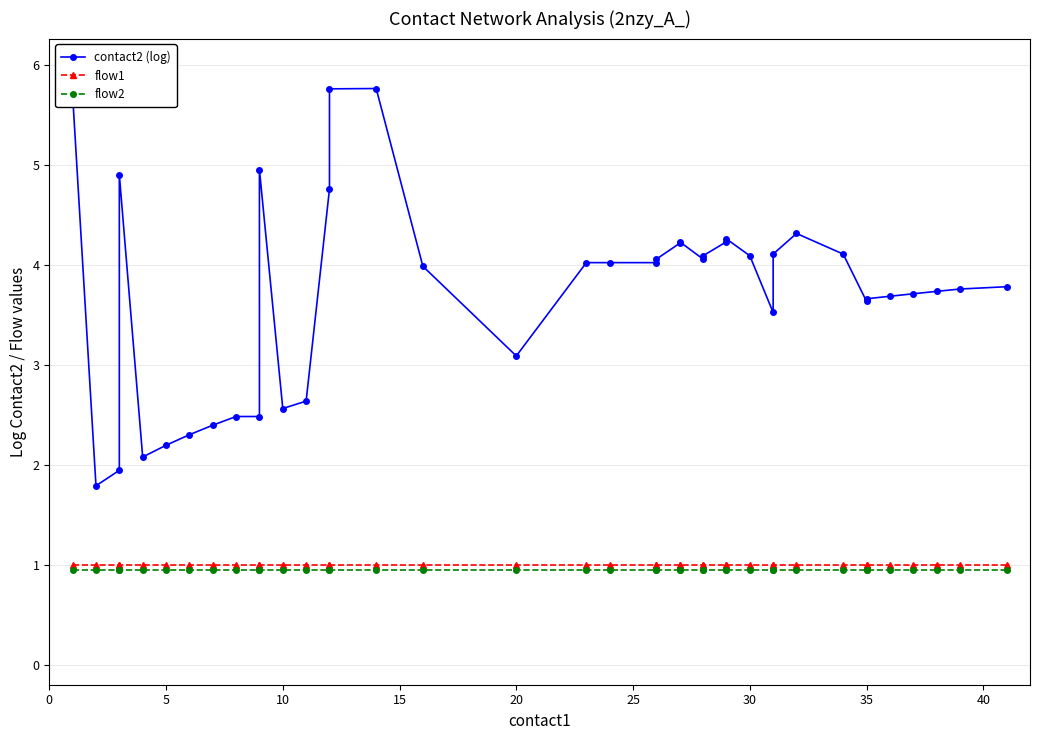

Reading left to right, transcribe all the data shown in this chart.

contact2 (log): 5.7	1.8	1.9	4.9	2.1	2.2	2.3	2.4	2.5	2.5	5.0	2.6	2.6	4.8	5.8	5.8	4.0	3.1	4.0	4.0	4.0	4.1	4.2	4.2	4.1	4.1	4.2	4.3	4.1	3.5	4.1	4.3	4.1	3.6	3.7	3.7	3.7	3.7	3.8	3.8
flow1: 1.0	1.0	1.0	1.0	1.0	1.0	1.0	1.0	1.0	1.0	1.0	1.0	1.0	1.0	1.0	1.0	1.0	1.0	1.0	1.0	1.0	1.0	1.0	1.0	1.0	1.0	1.0	1.0	1.0	1.0	1.0	1.0	1.0	1.0	1.0	1.0	1.0	1.0	1.0	1.0
flow2: 0.9	0.9	0.9	0.9	0.9	0.9	0.9	0.9	0.9	0.9	0.9	0.9	0.9	0.9	0.9	0.9	0.9	0.9	0.9	0.9	0.9	0.9	0.9	0.9	0.9	0.9	0.9	0.9	0.9	0.9	0.9	0.9	0.9	0.9	0.9	0.9	0.9	0.9	0.9	0.9